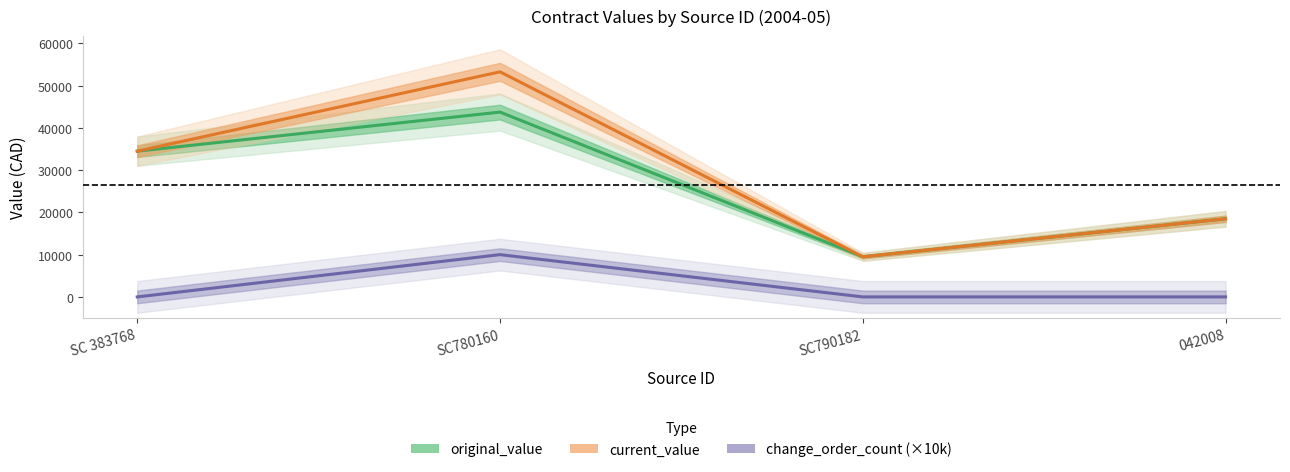

What is the value of the original_value point at the 2nd from the left?

43725